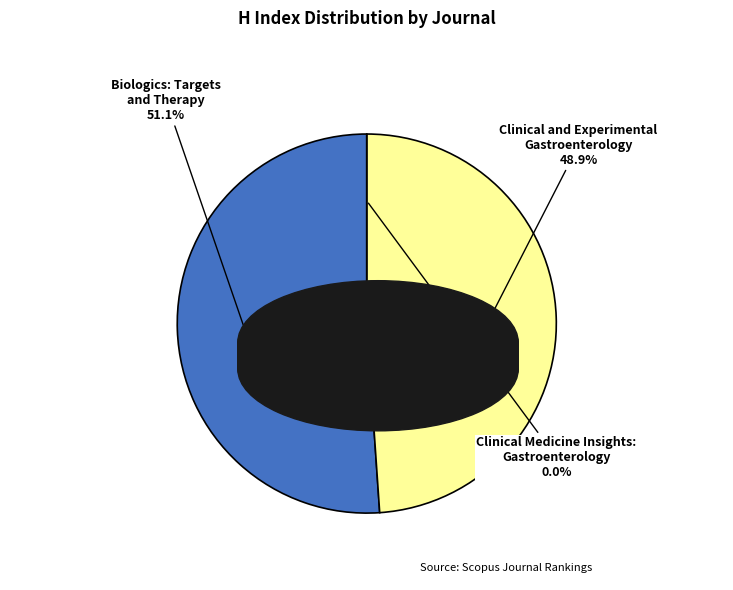

Which has a higher value, Clinical and Experimental Gastroenterology (Rank 2) or Clinical Medicine Insights: Gastroenterology (Rank 3)?

Clinical and Experimental Gastroenterology (Rank 2)